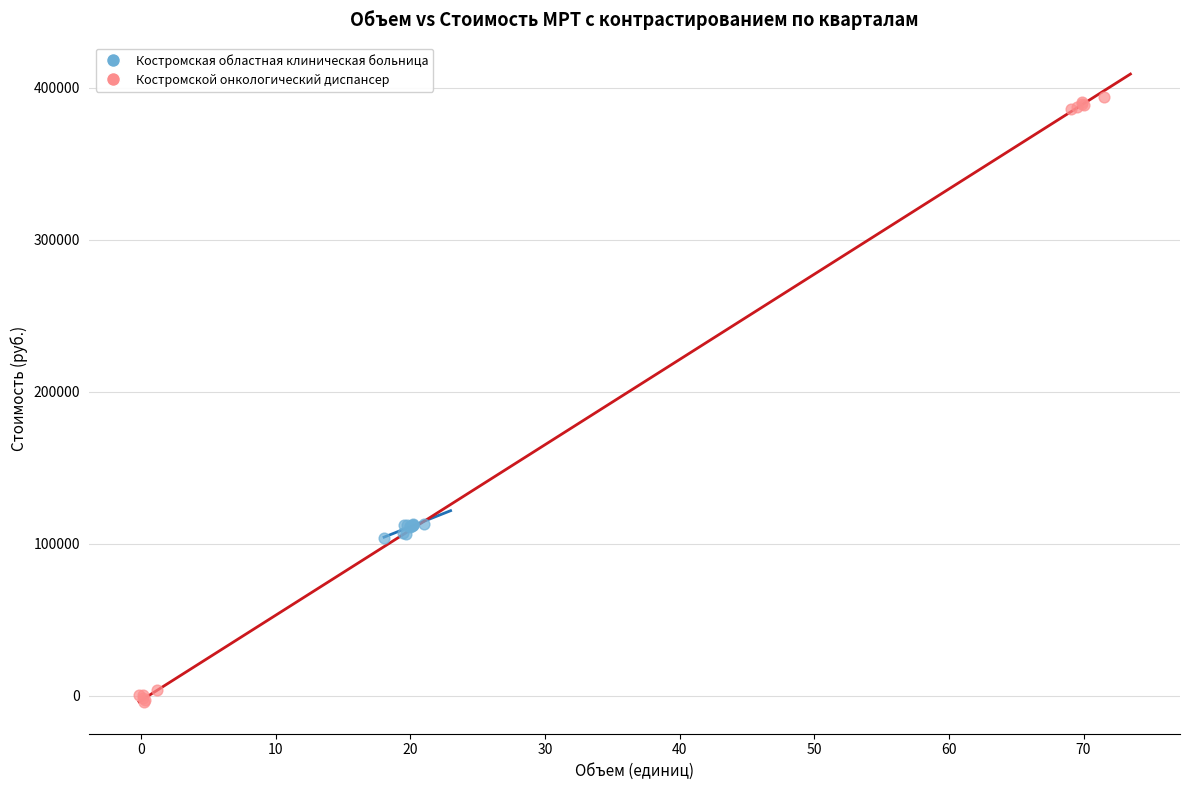

Which series has the largest Y range (max minus min)?

Костромской онкологический диспансер